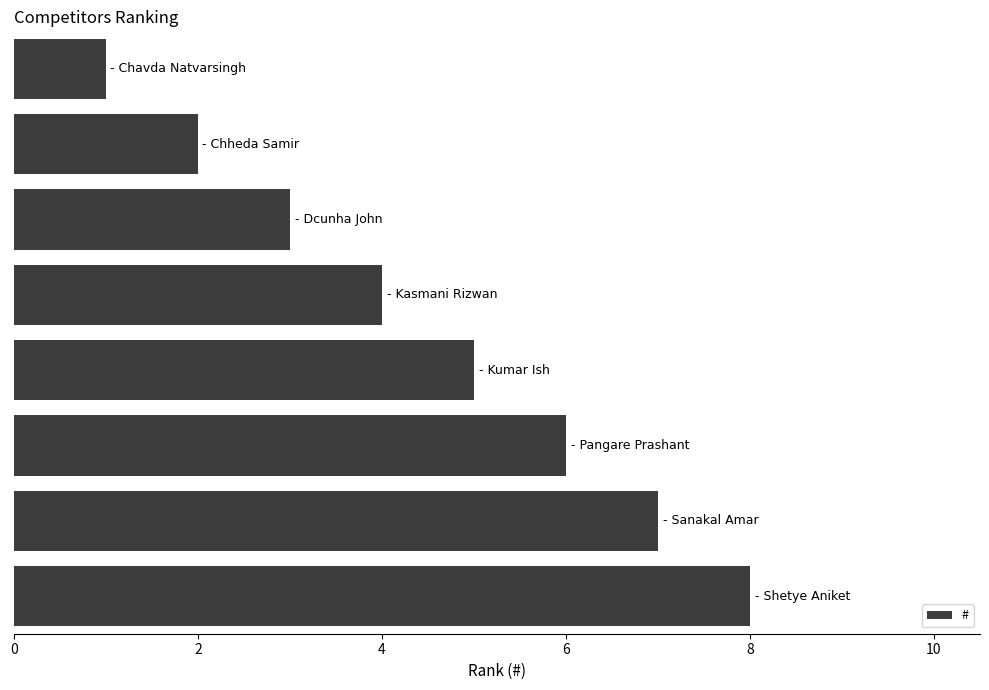

What is the greatest value displayed?

8